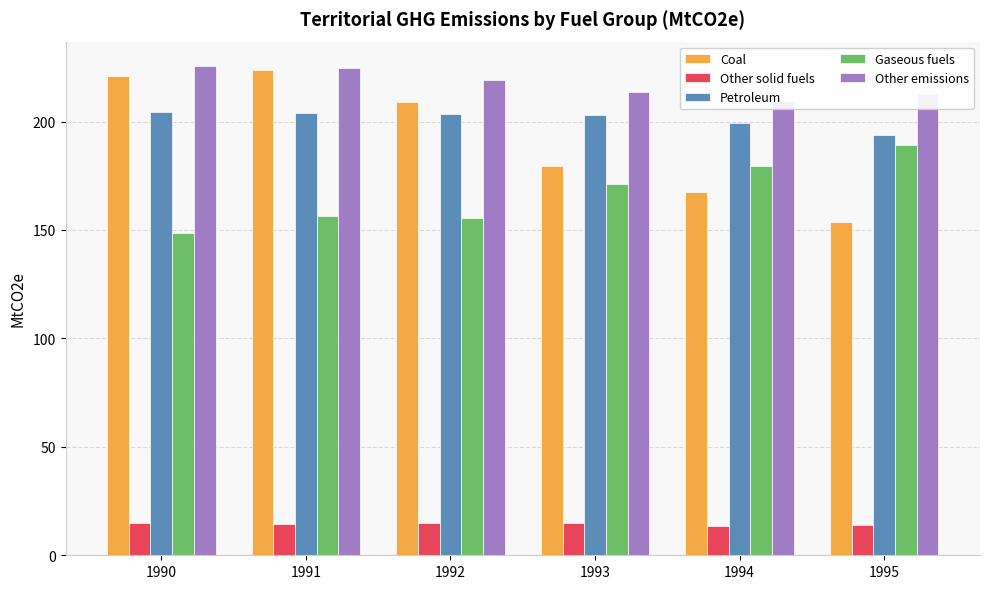

Which category has the highest value in the Gaseous fuels series?

1995